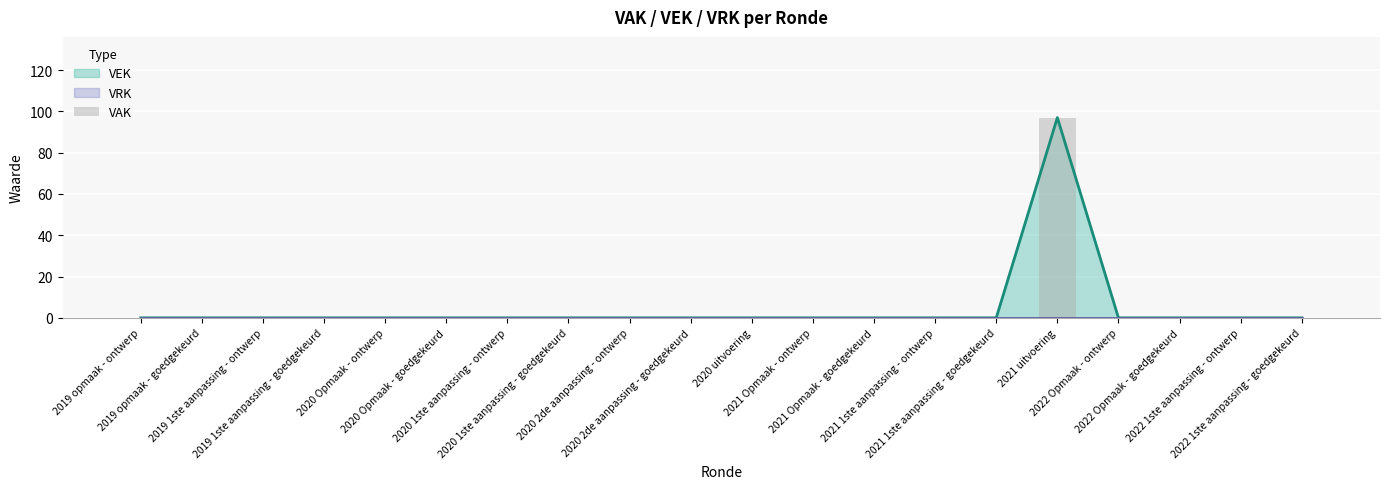

Reading left to right, what are all the values shown in this chart?

0	0	0	0	0	0	0	0	0	0	0	0	0	0	0	97	0	0	0	0